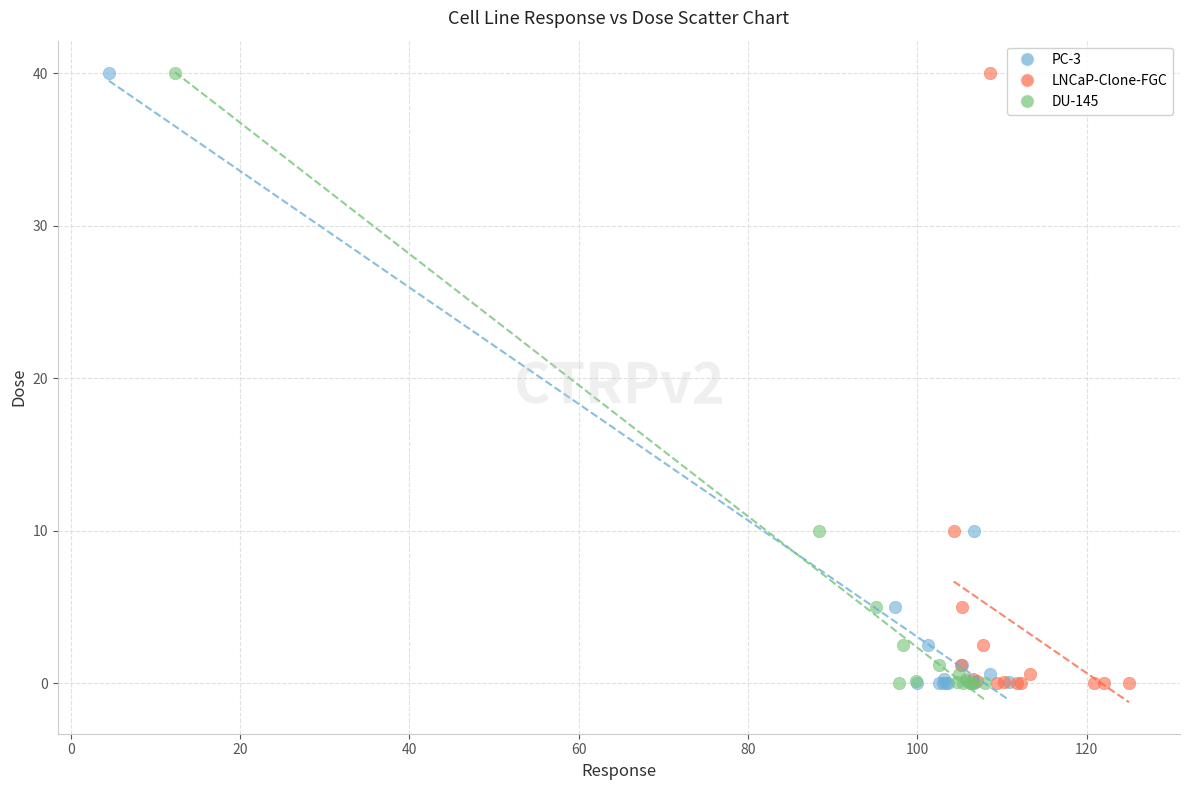

What are all the series names shown in the legend?

PC-3, LNCaP-Clone-FGC, DU-145